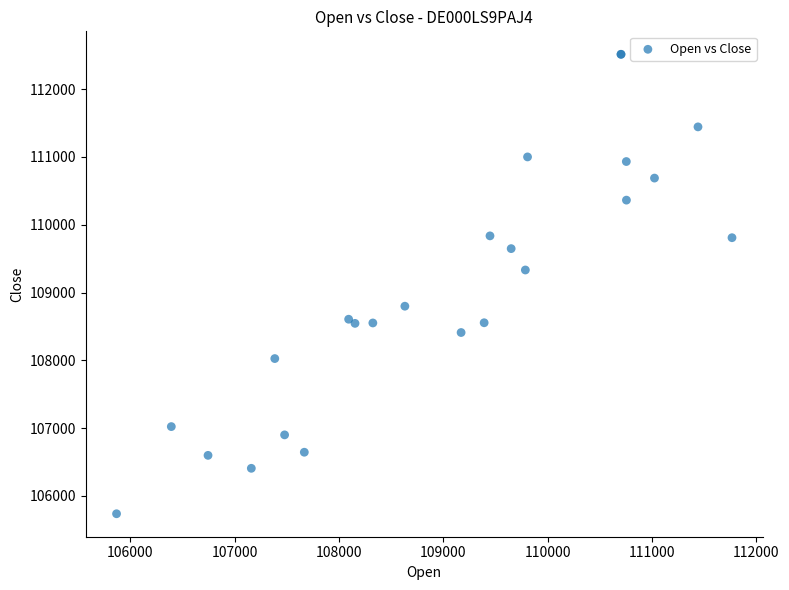

What Y value in the scatter plot is closest to 109125?

109332